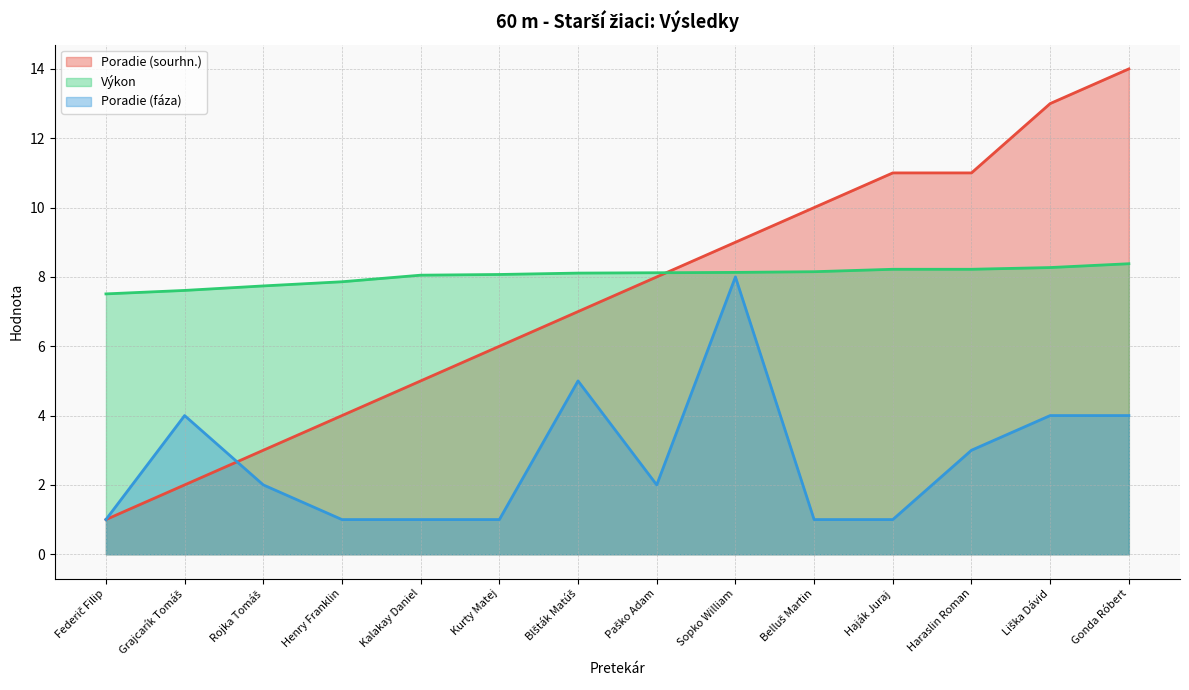

Rank the series at Sopko William from highest to lowest value.

Poradie (sourhn.), Výkon, Poradie (fáza)